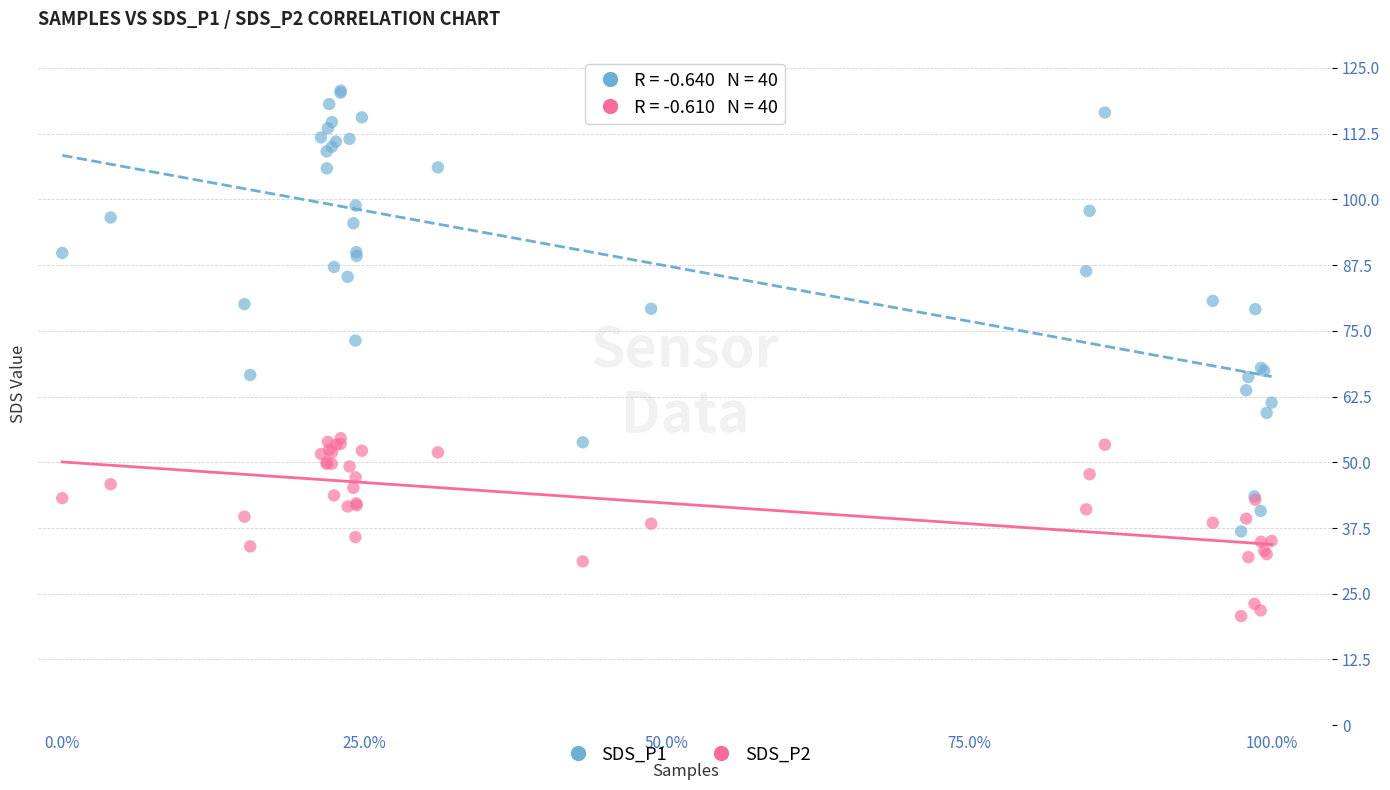

Which series contains the highest Y value?

SDS_P1